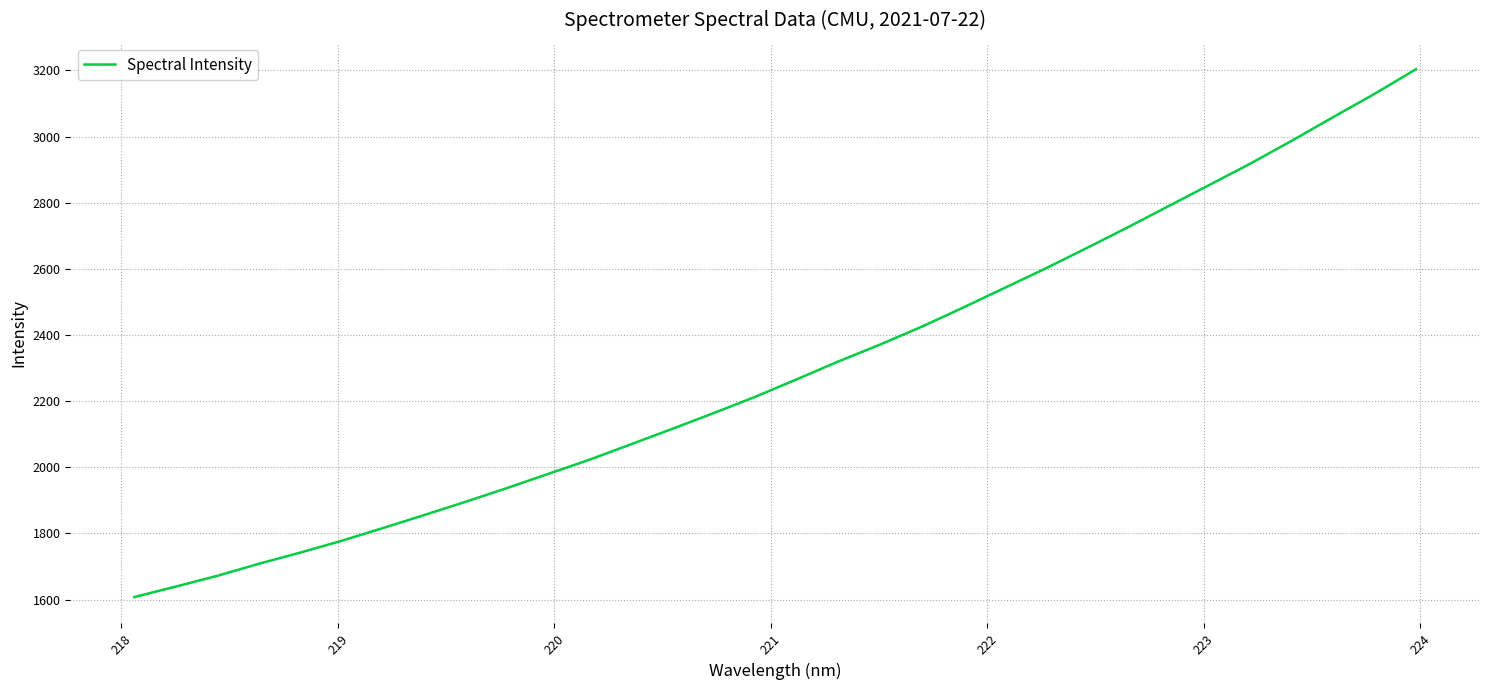

What is the smallest value displayed?

1607.7